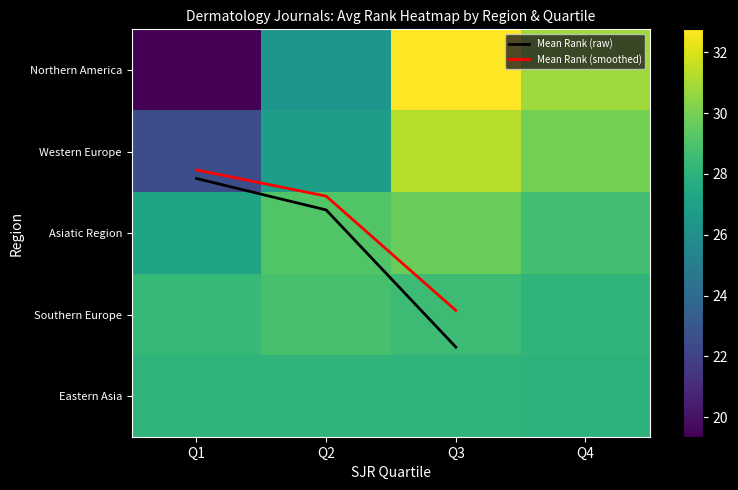

Is the value of Mean Rank (raw) at Q2 greater than the value of Northern America at Q4?

No